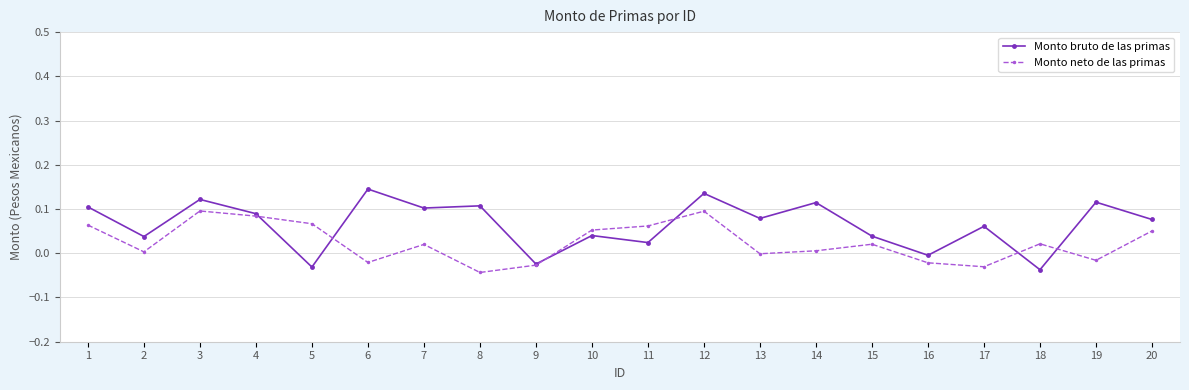

True or false: Monto bruto de las primas has a value of 0.2 at 8.

False